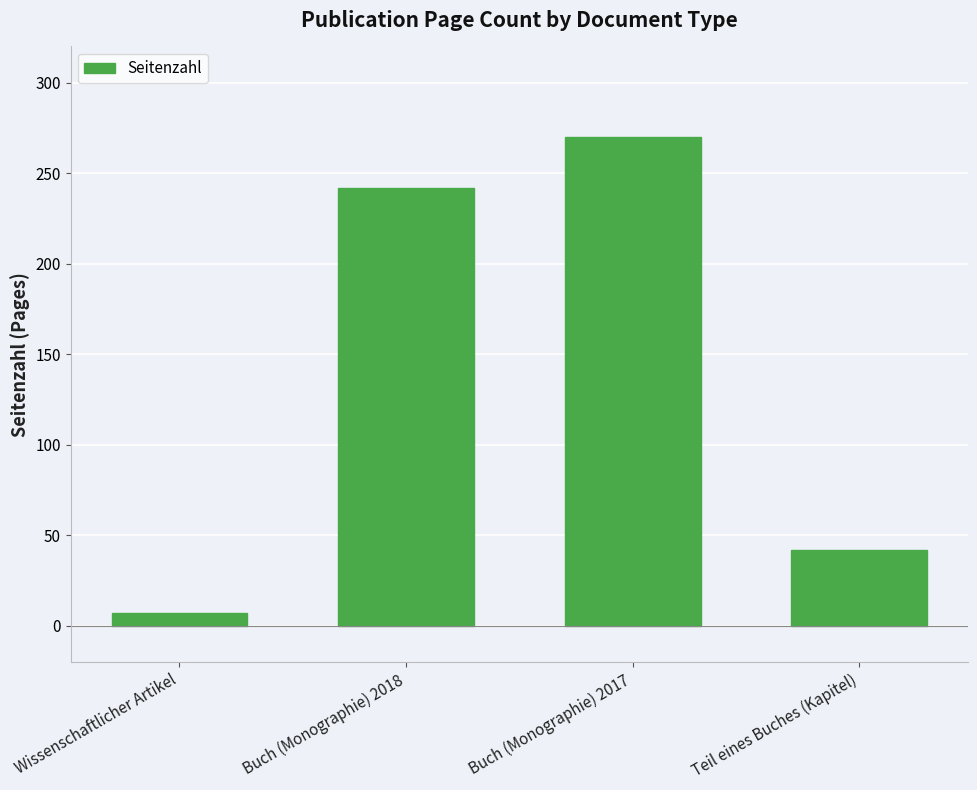

Are the bars grouped side by side (vs. stacked)?

No